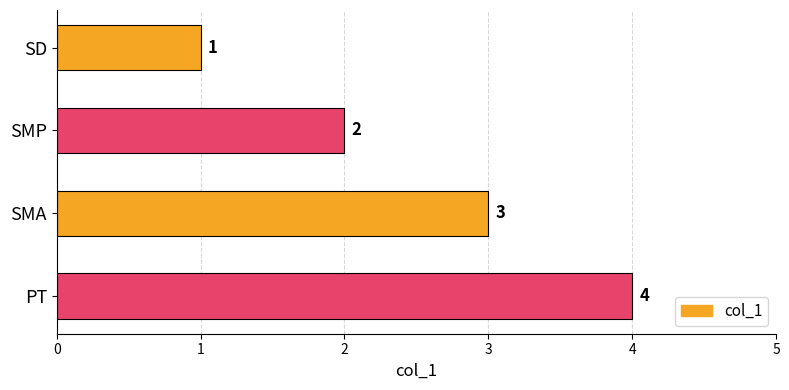

At which category does the chart reach its peak across all series?

PT